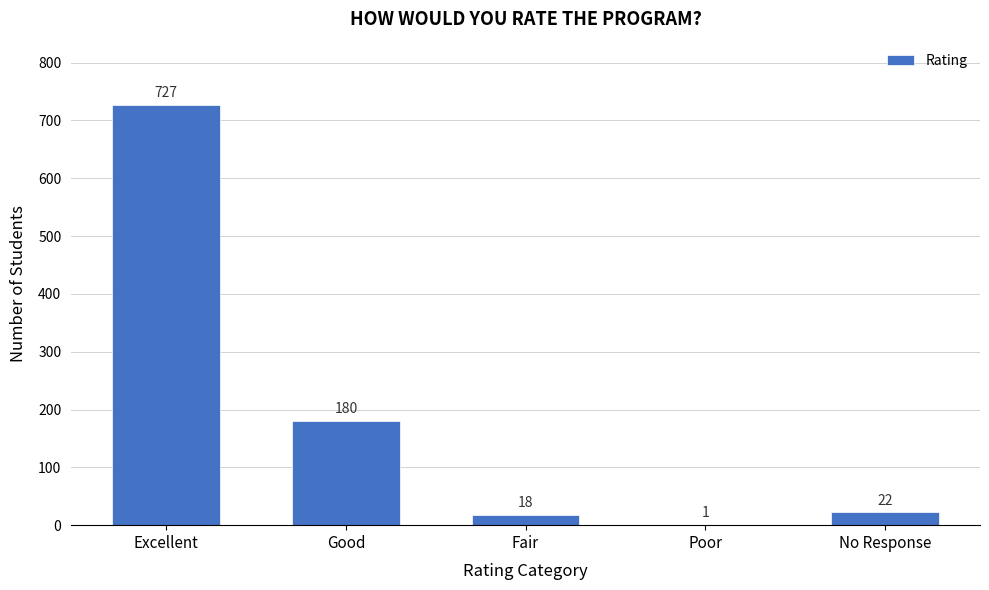

Reading left to right, transcribe all the data shown in this chart.

Excellent=727	Good=180	Fair=18	Poor=1	No Response=22